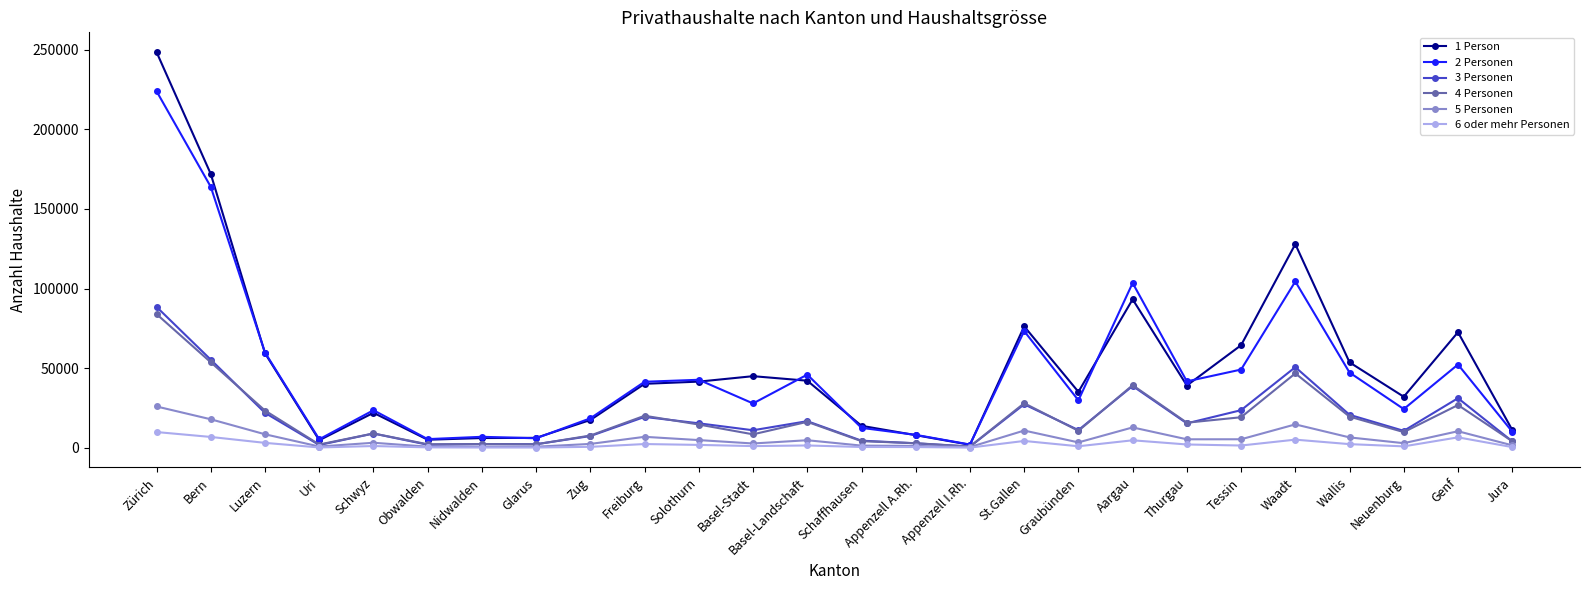

What is the total value across all series at Neuenburg?

81046